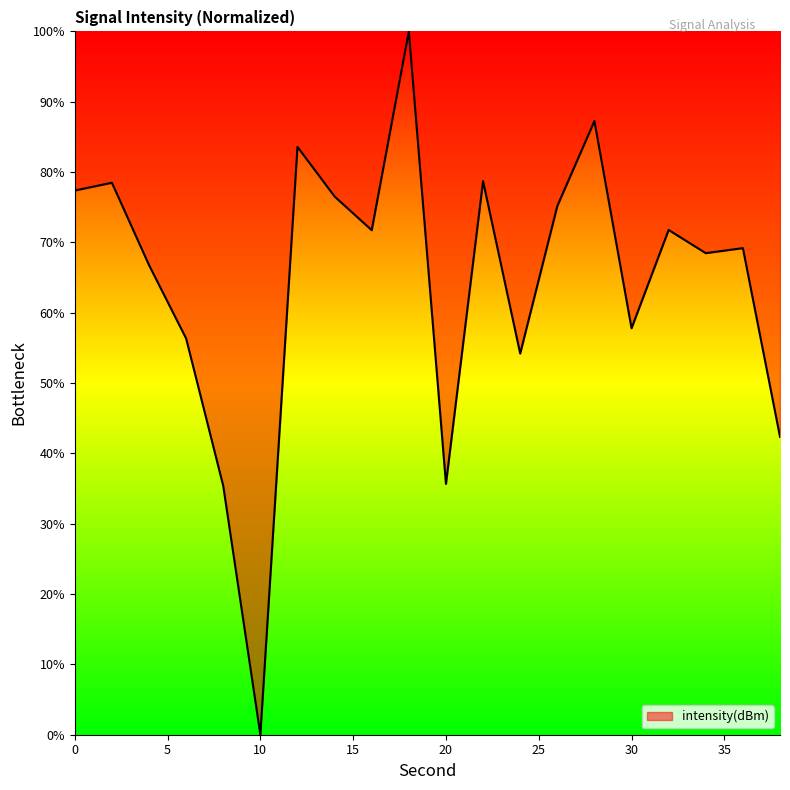

How many categories are shown in the chart?

20